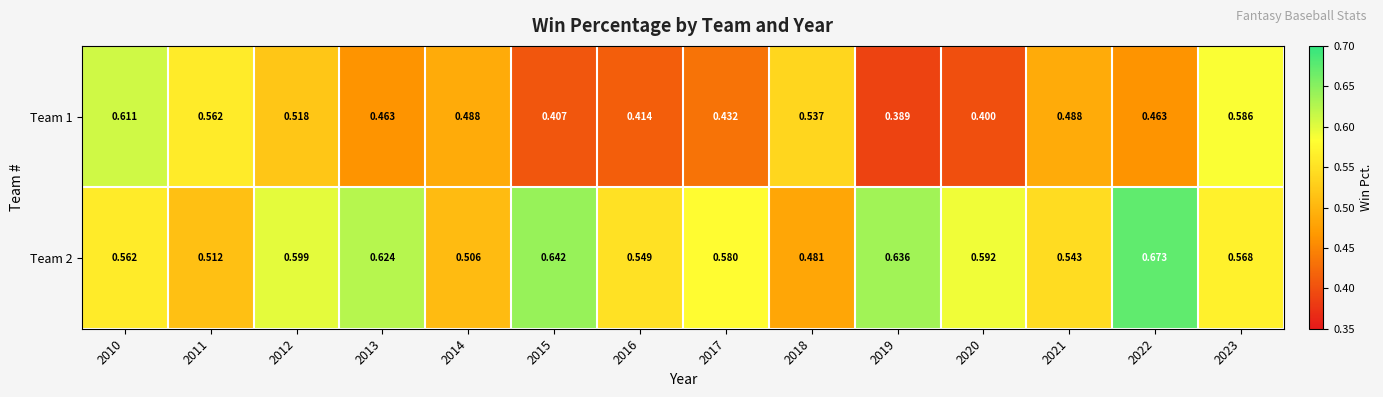

Which series has the largest range (max minus min)?

Team 1